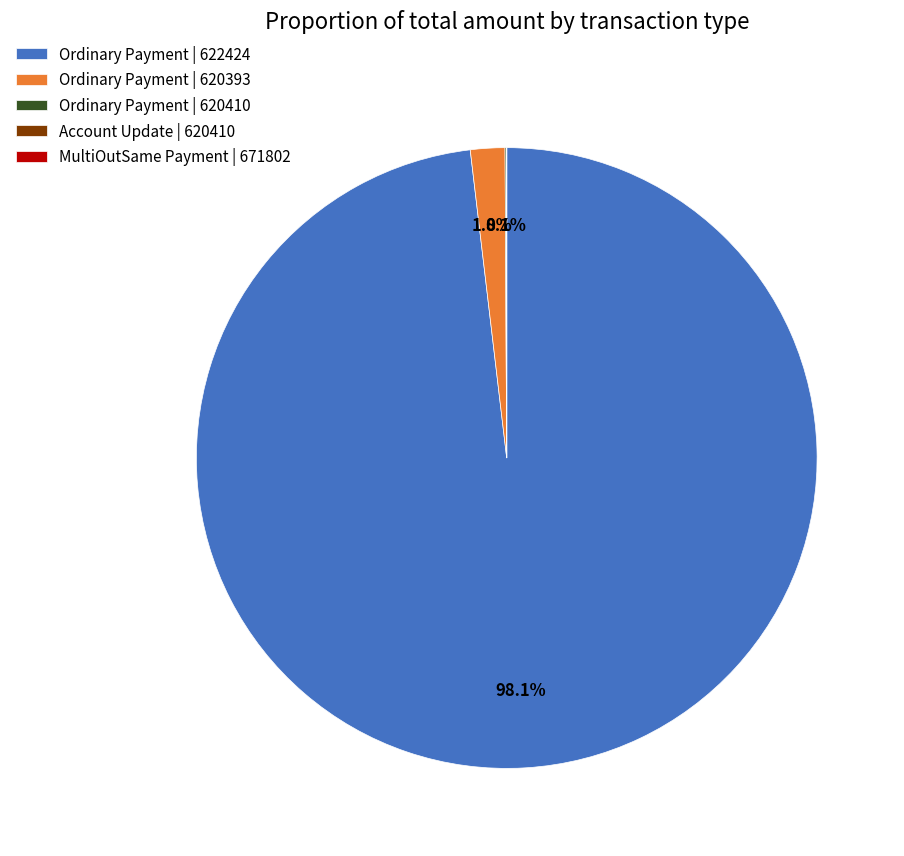

What percentage is the Ordinary Payment | 620393 slice, to the nearest percent?

2%